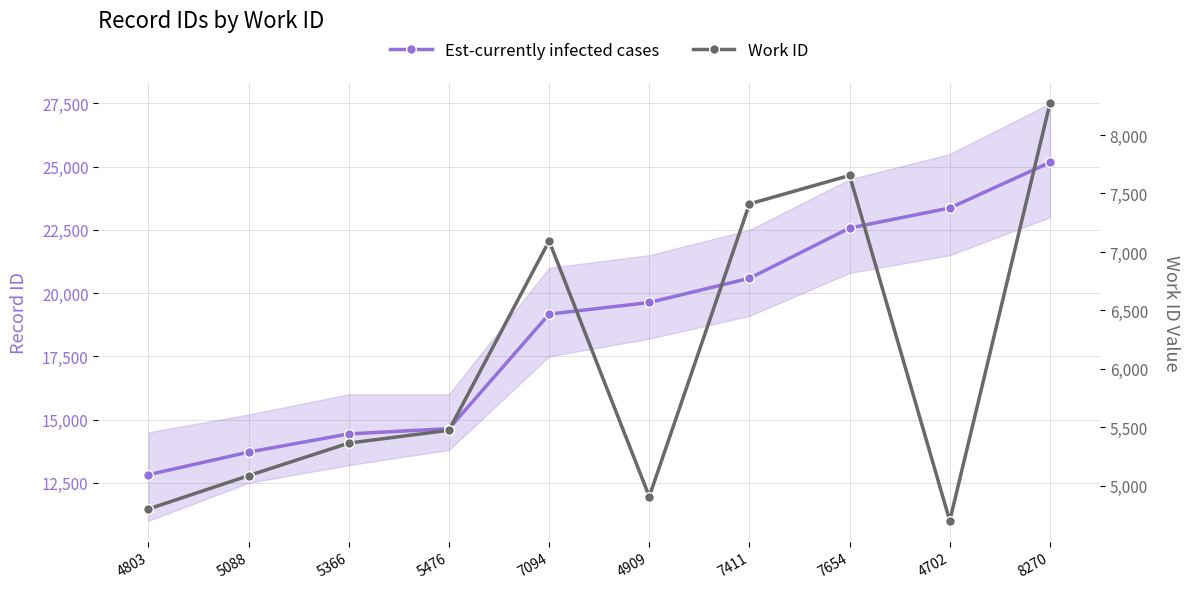

Is it true that Work ID equals 2598 at 5366?

False